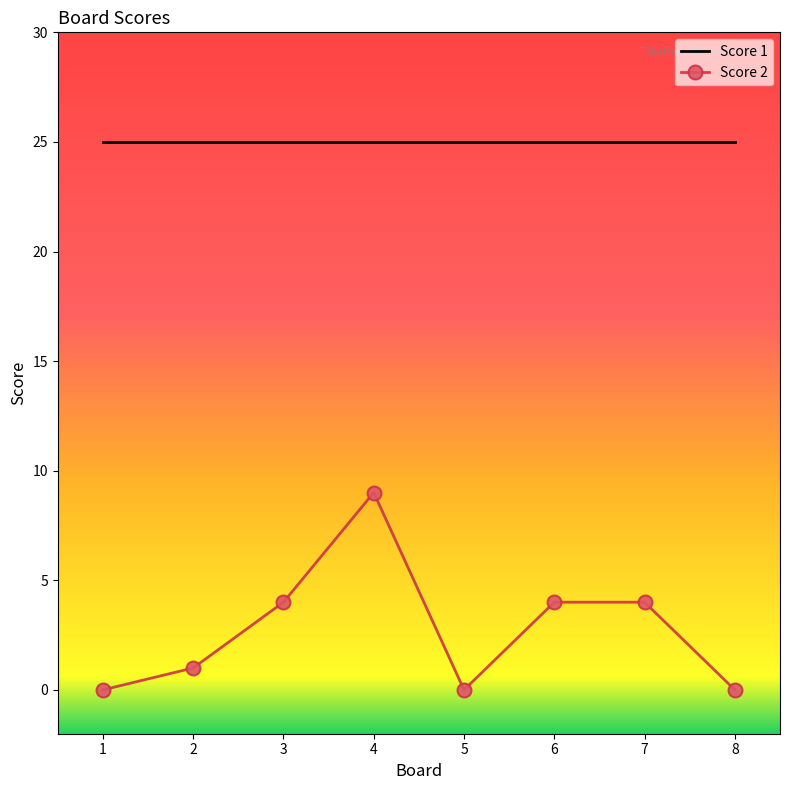

At which category is the sum across all series the highest?

4